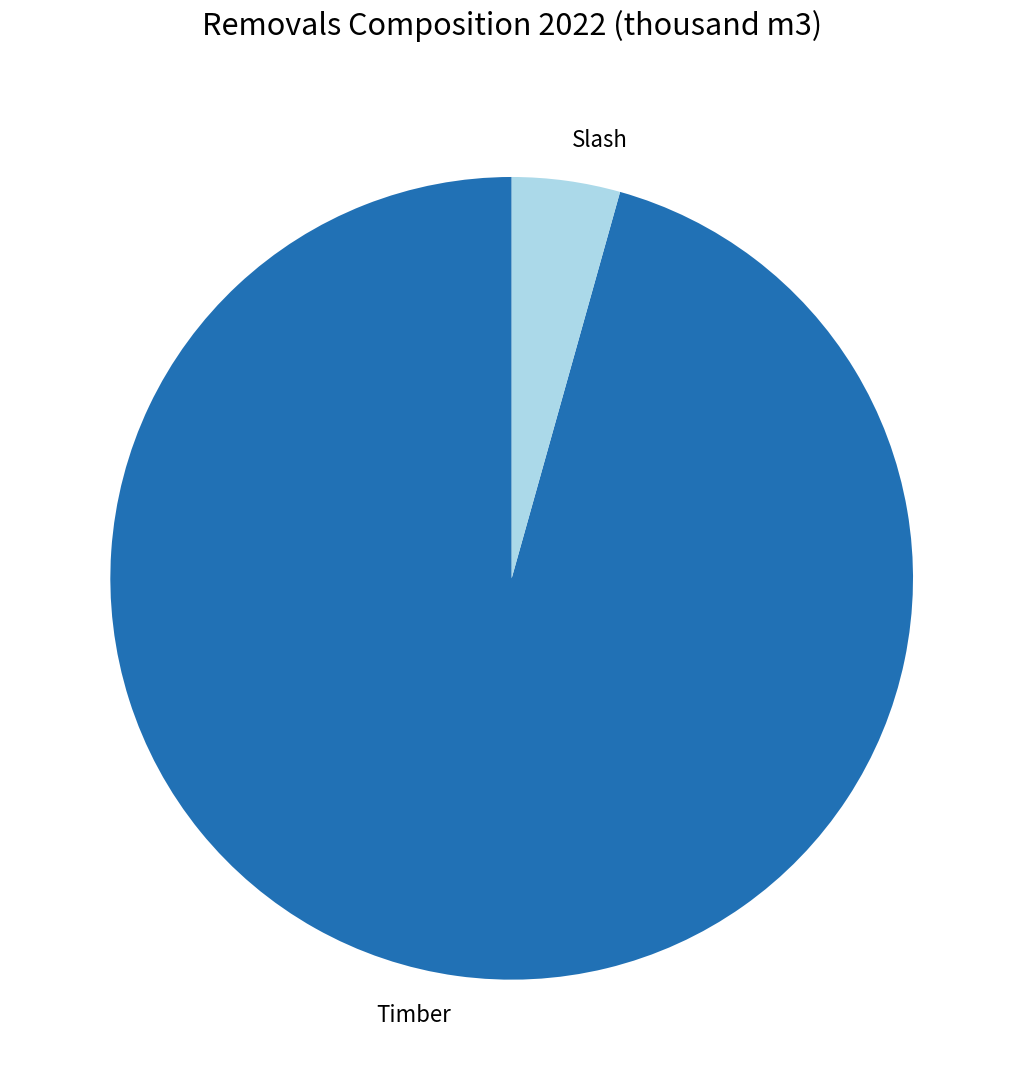

True or false: Timber accounts for 86% of the total.

False